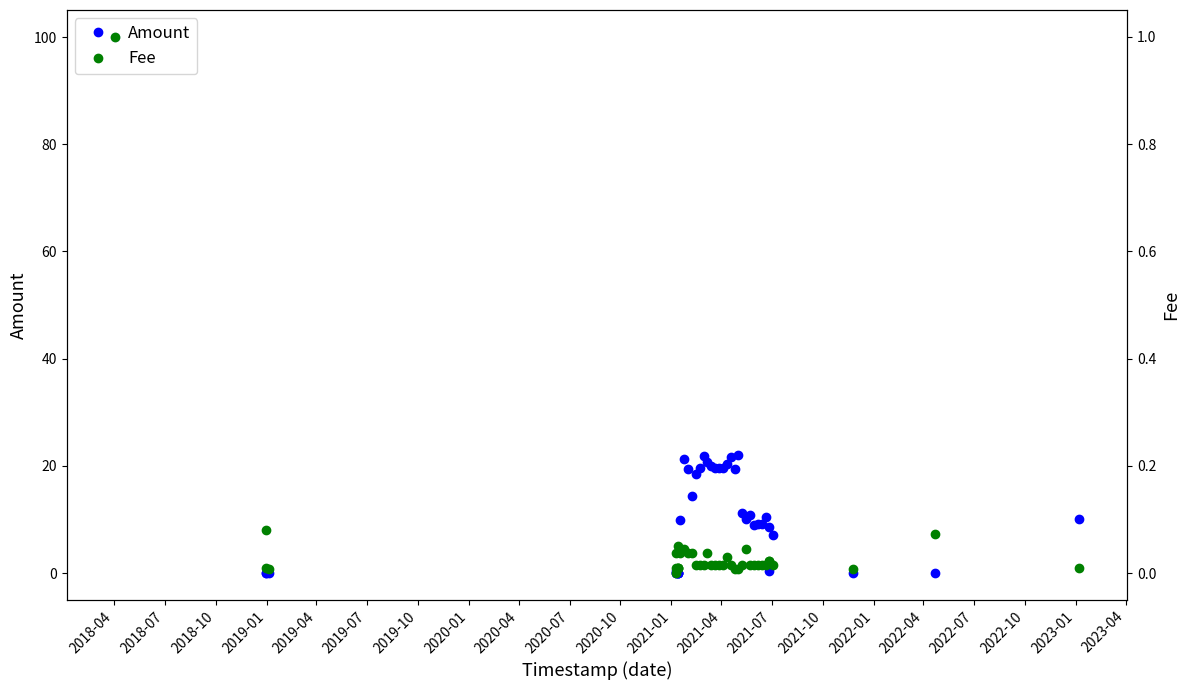

Is the value of Amount at 25 greater than the value of Fee at 2022-01?

Yes